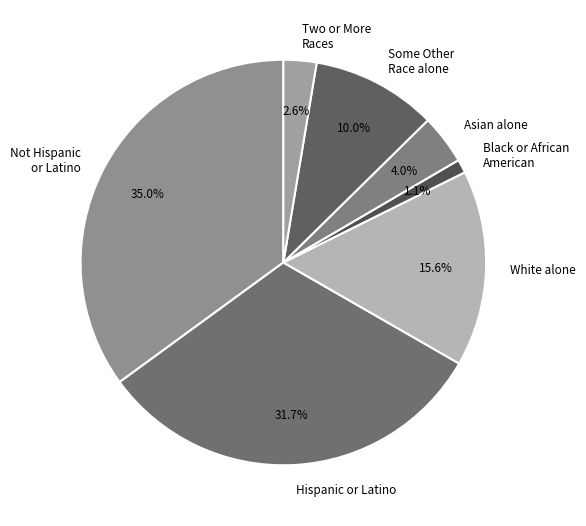

What is the ratio of the value at Two or More Races to the value at Some Other Race alone?

0.3